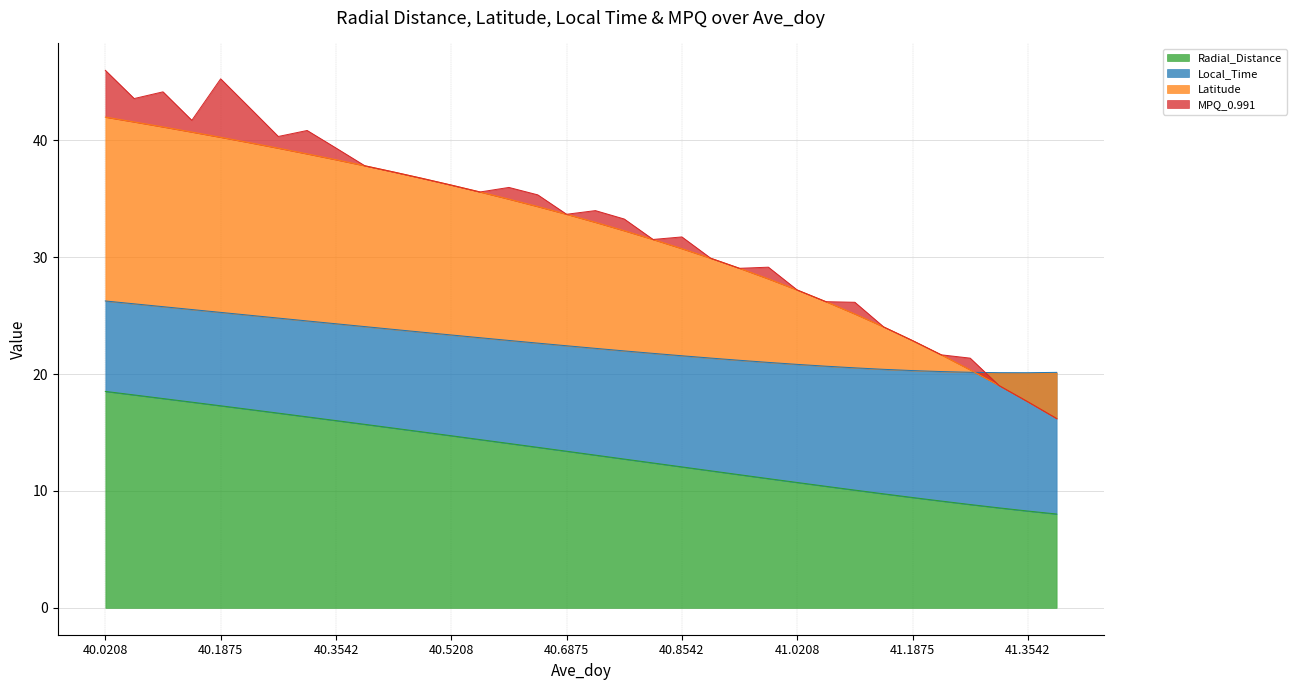

What is the lowest value of the Radial_Distance series?

8.0